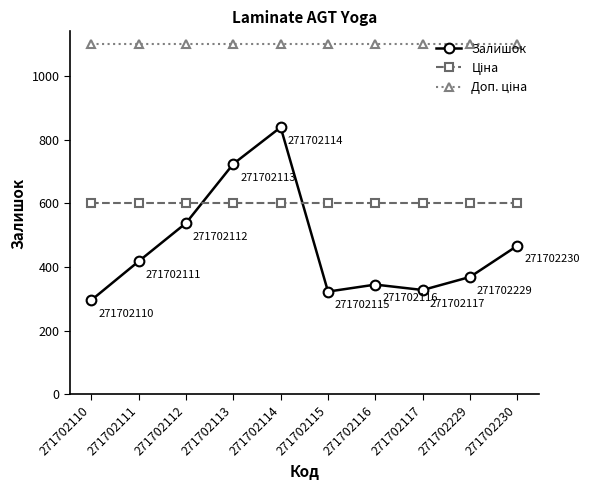

Which series changed the most between 271702114 and 271702229?

Залишок